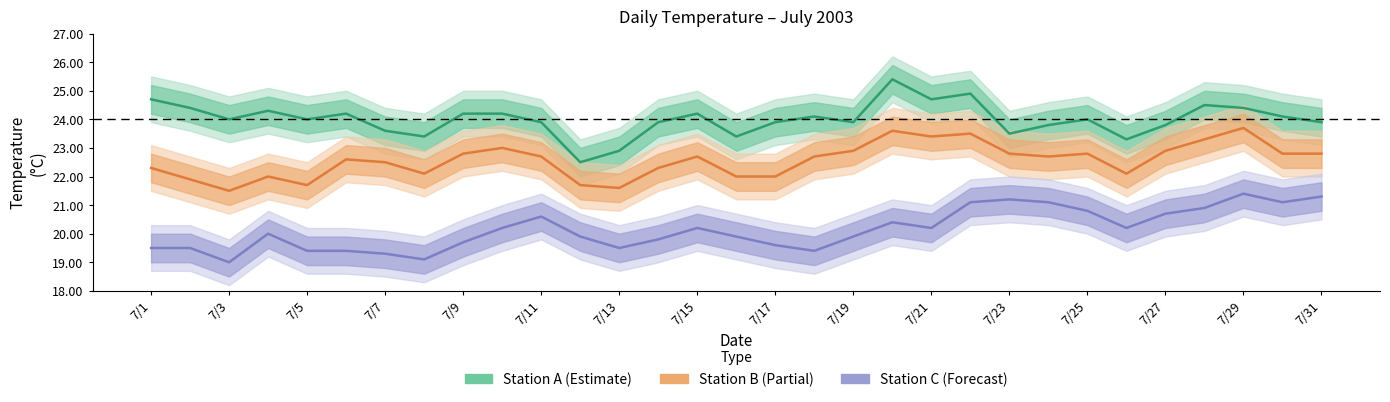

Reading right to left, list all the values displayed in this chart.

Station A (Estimate): 23.9	24.1	24.4	24.5	23.8	23.3	24.0	23.8	23.5	24.9	24.7	25.4	23.9	24.1	23.9	23.4	24.2	23.9	22.9	22.5	23.9	24.2	24.2	23.4	23.6	24.2	24.0	24.3	24.0	24.4	24.7
Station B (Partial): 22.8	22.8	23.7	23.3	22.9	22.1	22.8	22.7	22.8	23.5	23.4	23.6	22.9	22.7	22.0	22.0	22.7	22.3	21.6	21.7	22.7	23.0	22.8	22.1	22.5	22.6	21.7	22.0	21.5	21.9	22.3
Station C (Forecast): 21.3	21.1	21.4	20.9	20.7	20.2	20.8	21.1	21.2	21.1	20.2	20.4	19.9	19.4	19.6	19.9	20.2	19.8	19.5	19.9	20.6	20.2	19.7	19.1	19.3	19.4	19.4	20.0	19.0	19.5	19.5